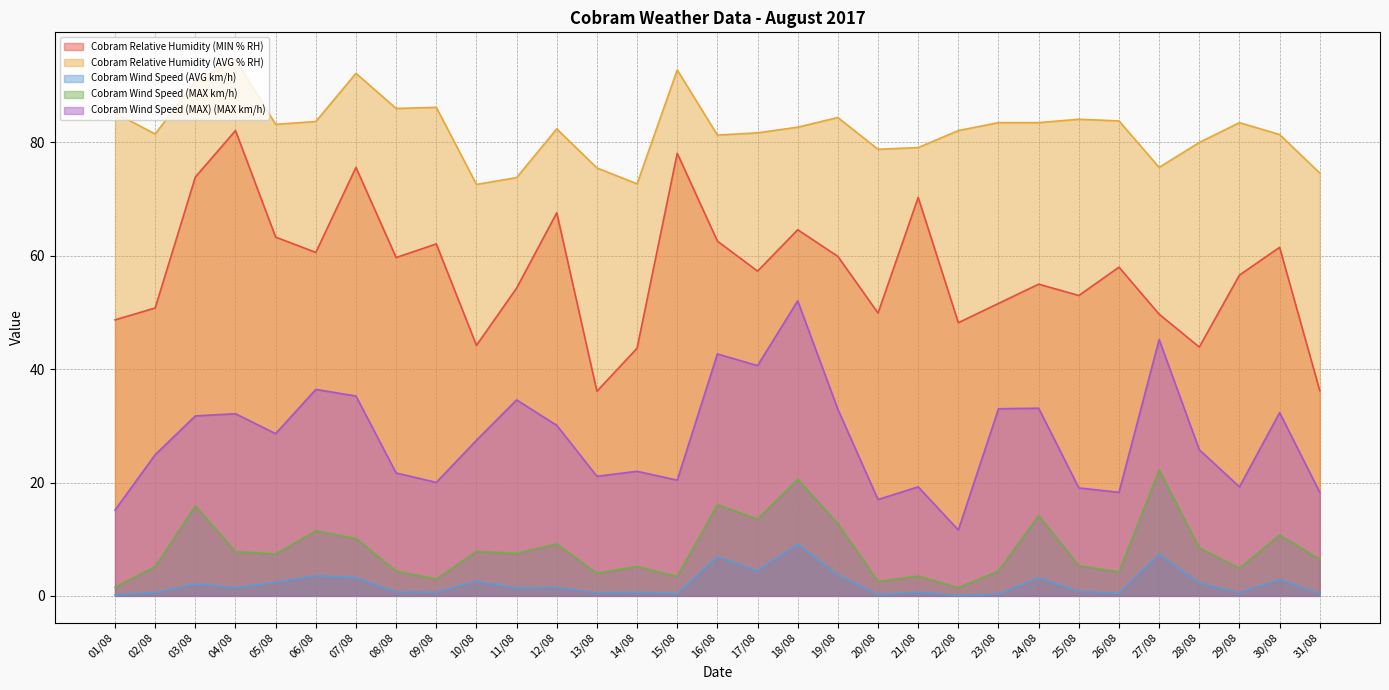

What is the smallest value displayed?

0.1